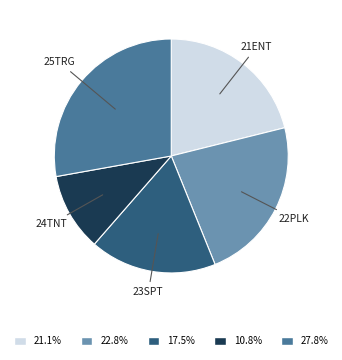

Does any single category account for the majority?

No